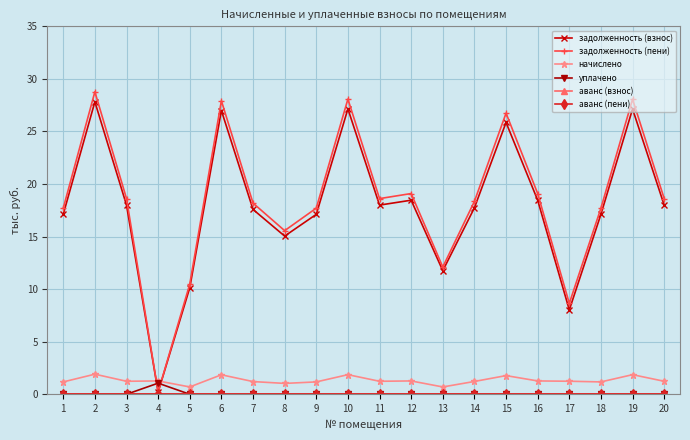

Does the chart have visible grid lines?

Yes